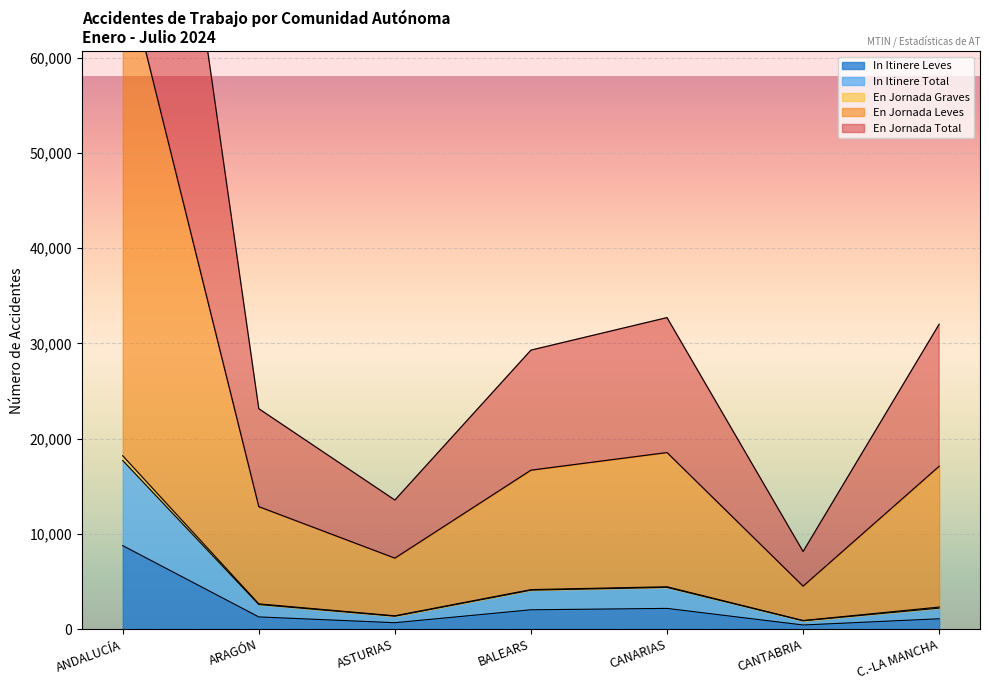

What is the sum of the In Itinere Leves values at C.-LA MANCHA and BALEARS?

3131